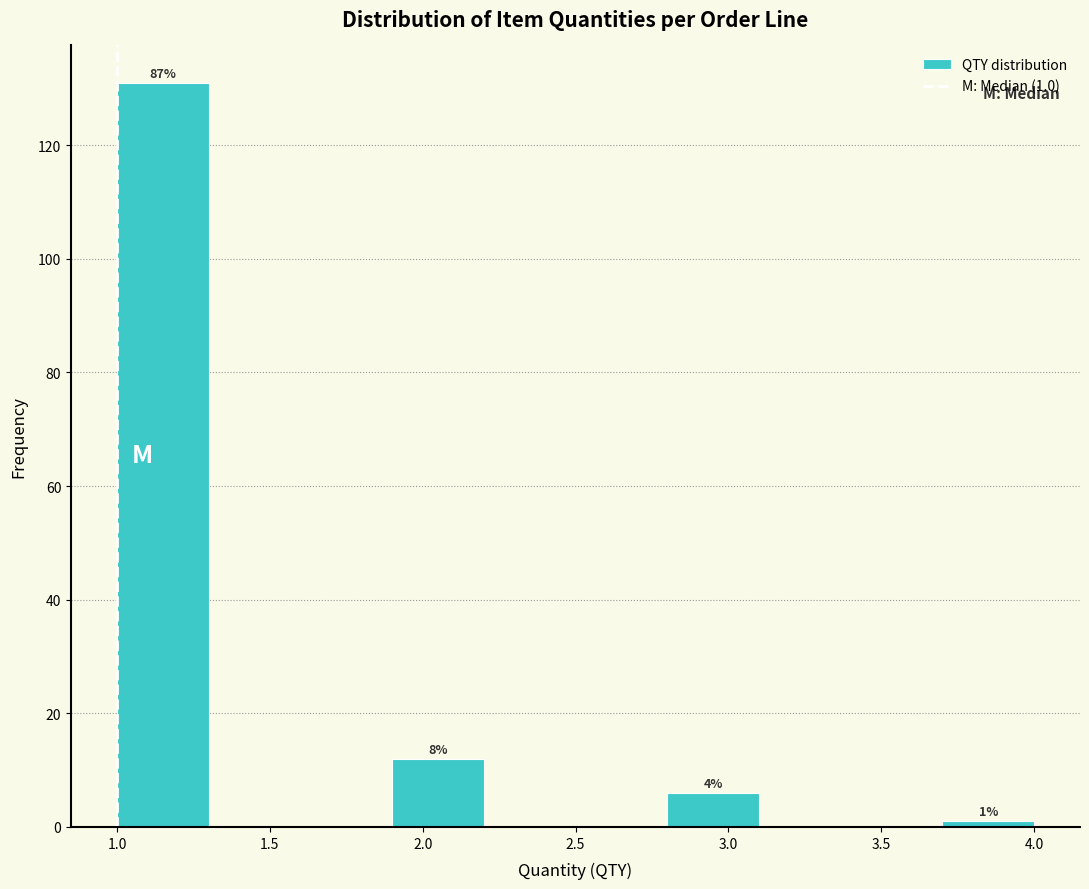

Which range on the x-axis has the tallest bar?

1.0 to 1.3